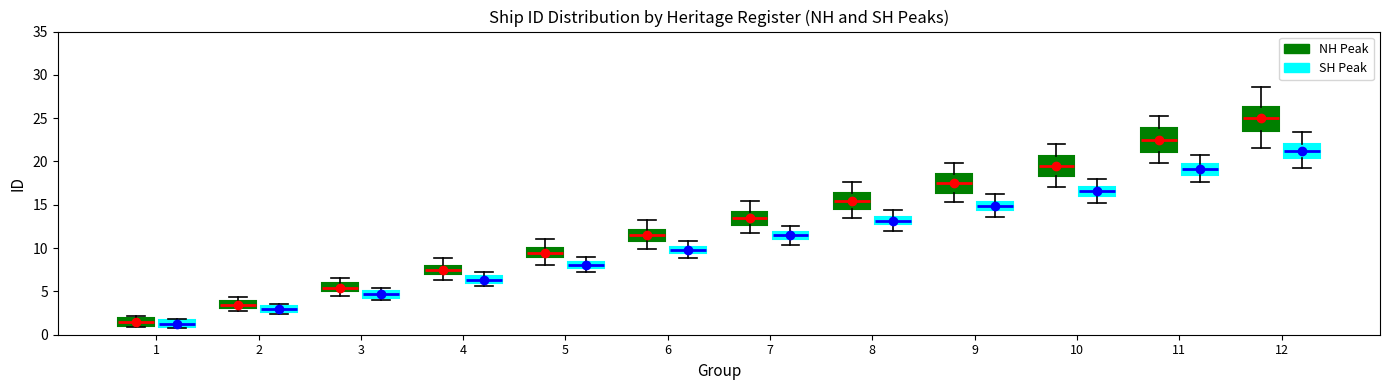

Which box has the highest median line?

12 (NH Peak)